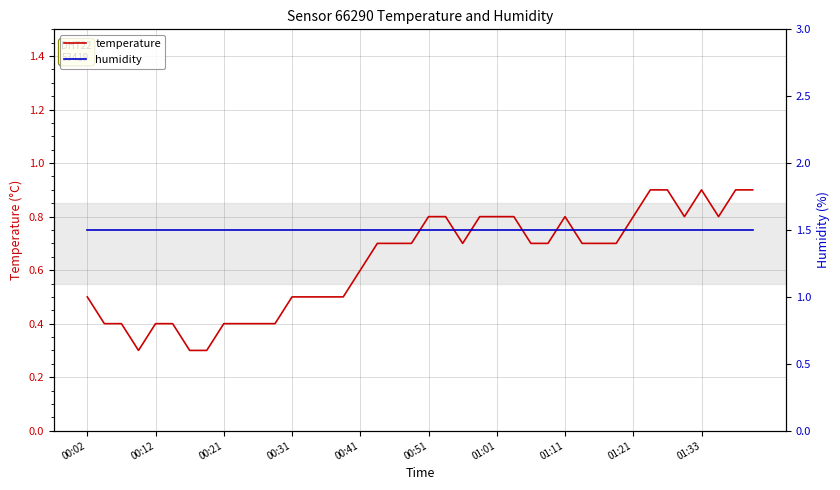

At which category is the sum across all series the highest?

33